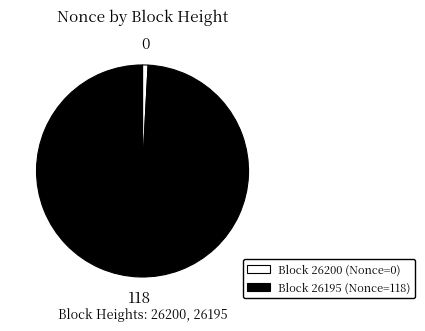

Is there any slice that represents more than half of the pie?

Yes